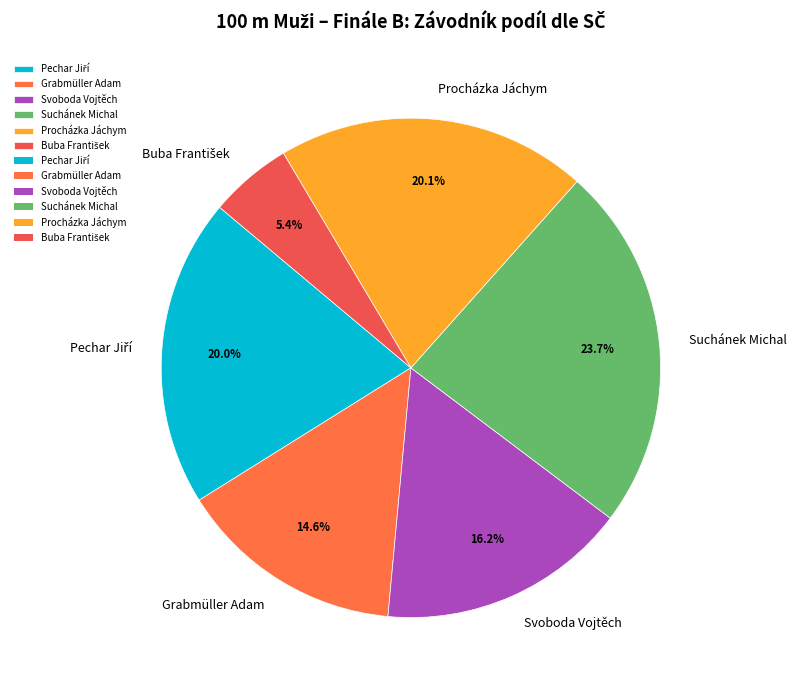

What percentage is the Procházka Jáchym slice, to the nearest percent?

20%